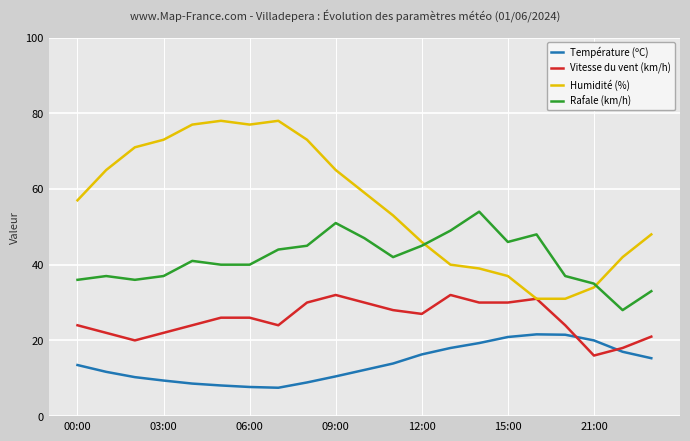

What is the minimum value shown in the chart?

7.5